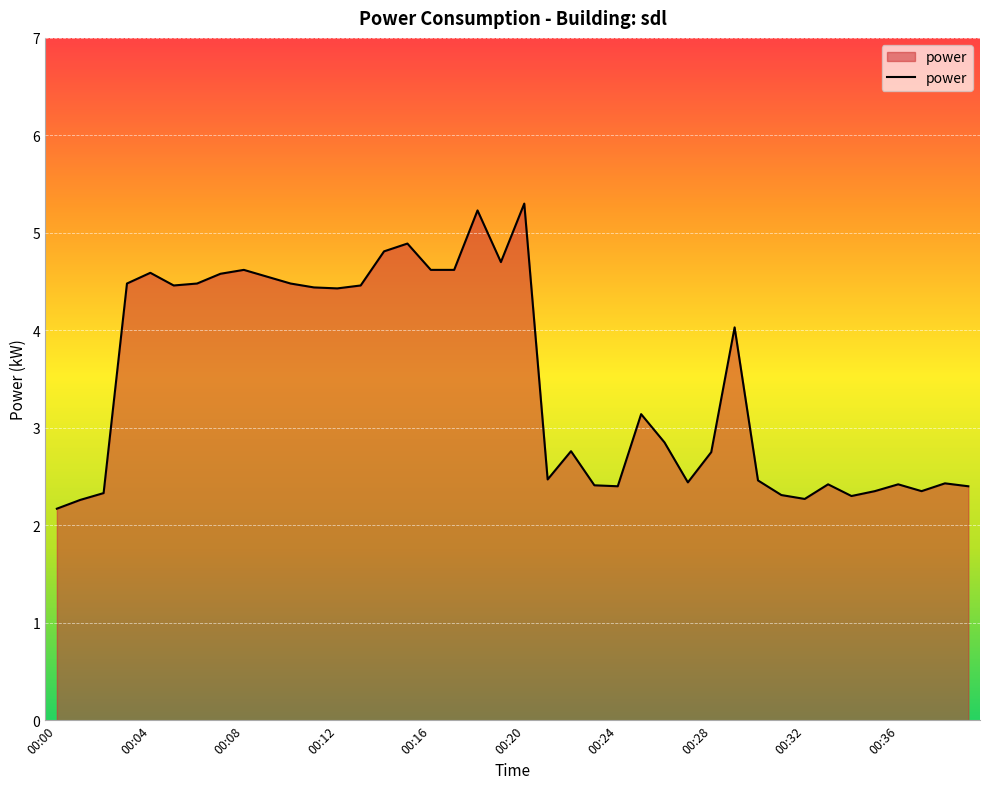

What is the minimum value shown in the chart?

2.2